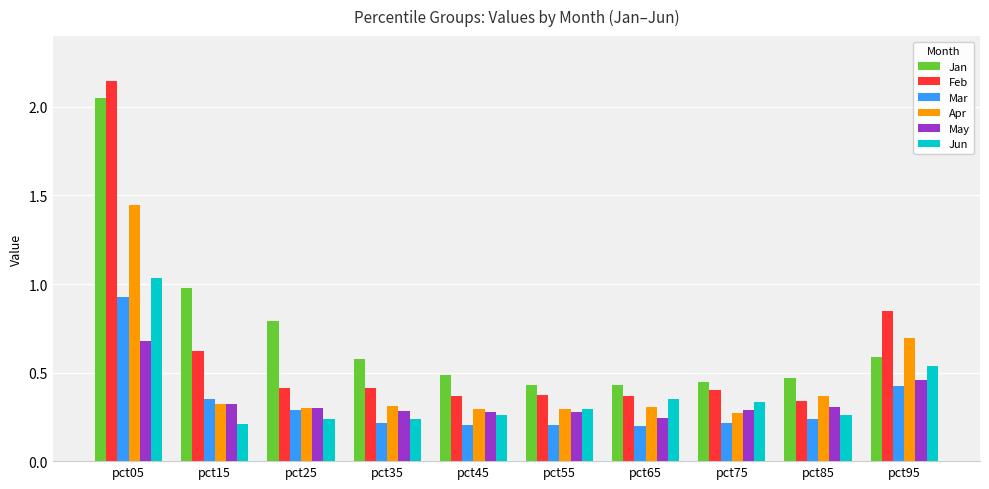

Which series has the largest total across all categories?

Jan